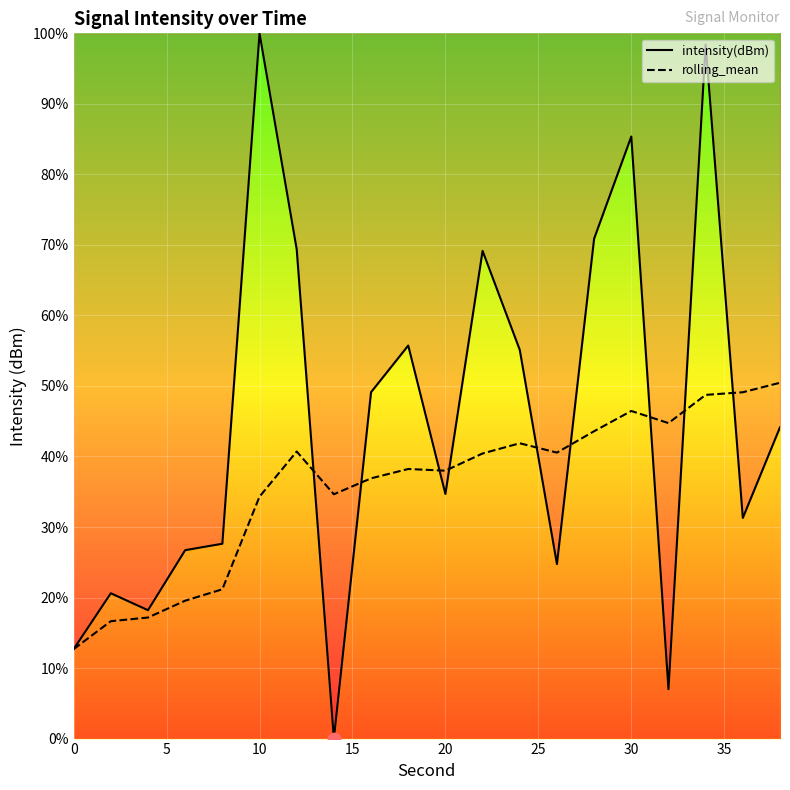

Which series contains the lowest Y value?

intensity(dBm)